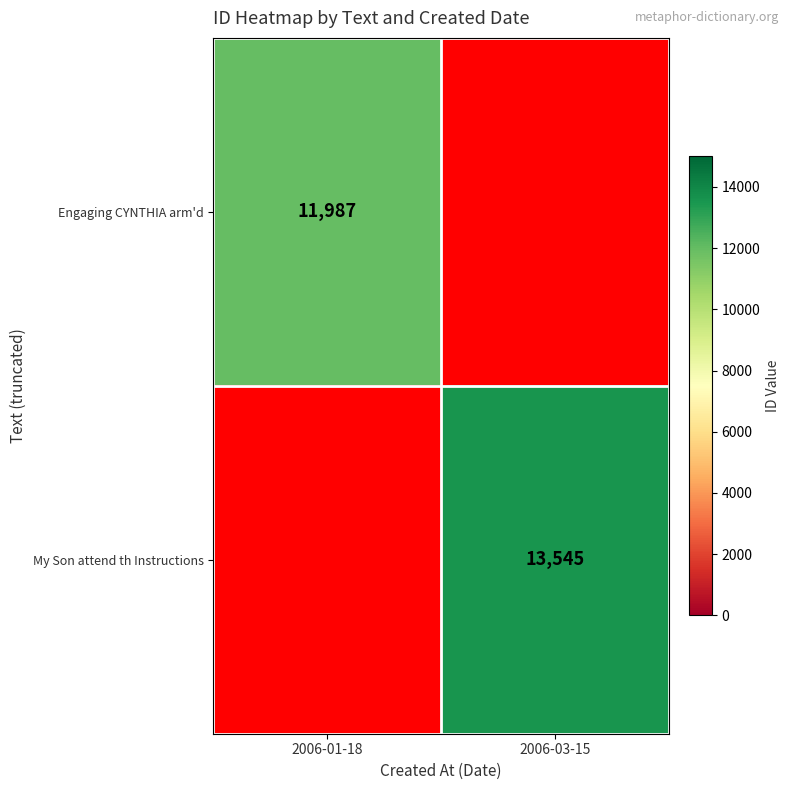

True or false: Engaging CYNTHIA arm'd has a value of 4689.6 at 2006-01-18.

False